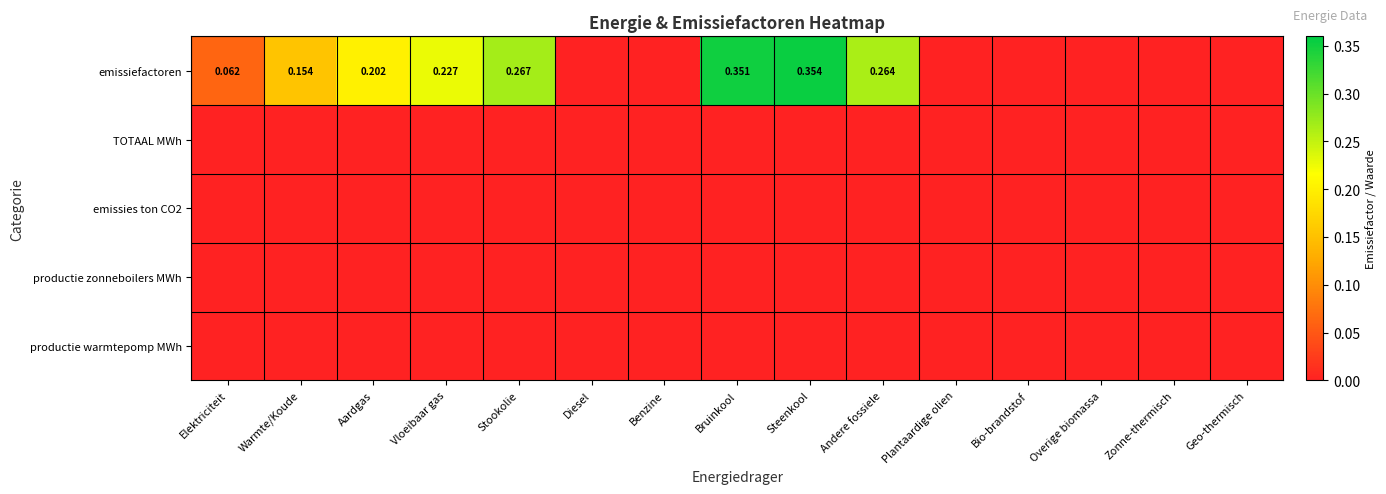

Which series has the largest range (max minus min)?

emissiefactoren